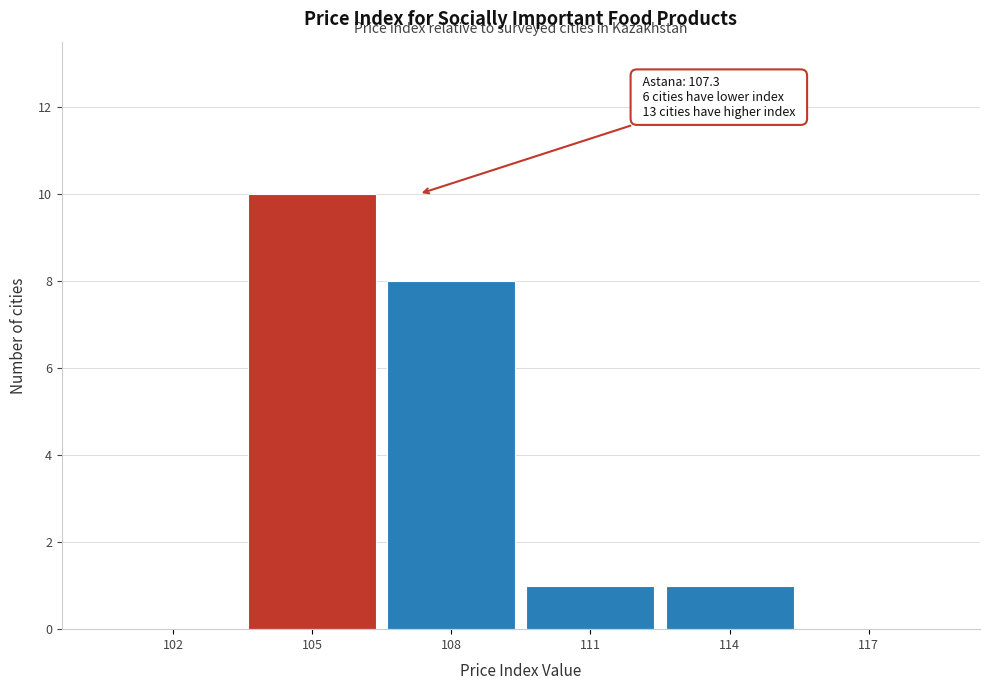

Reading left to right, what are all the values shown in this chart?

102=0	105=10	108=8	111=1	114=1	117=0